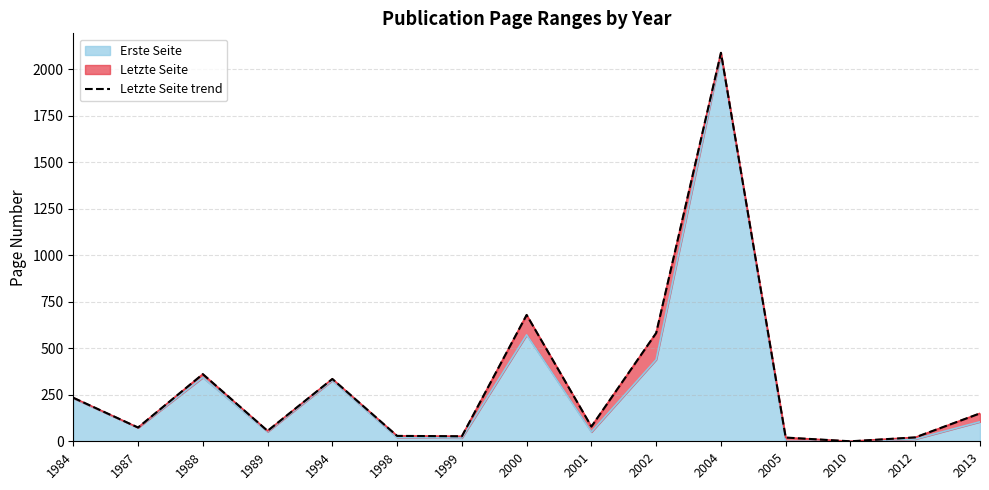

How many lines are shown in the chart?

1